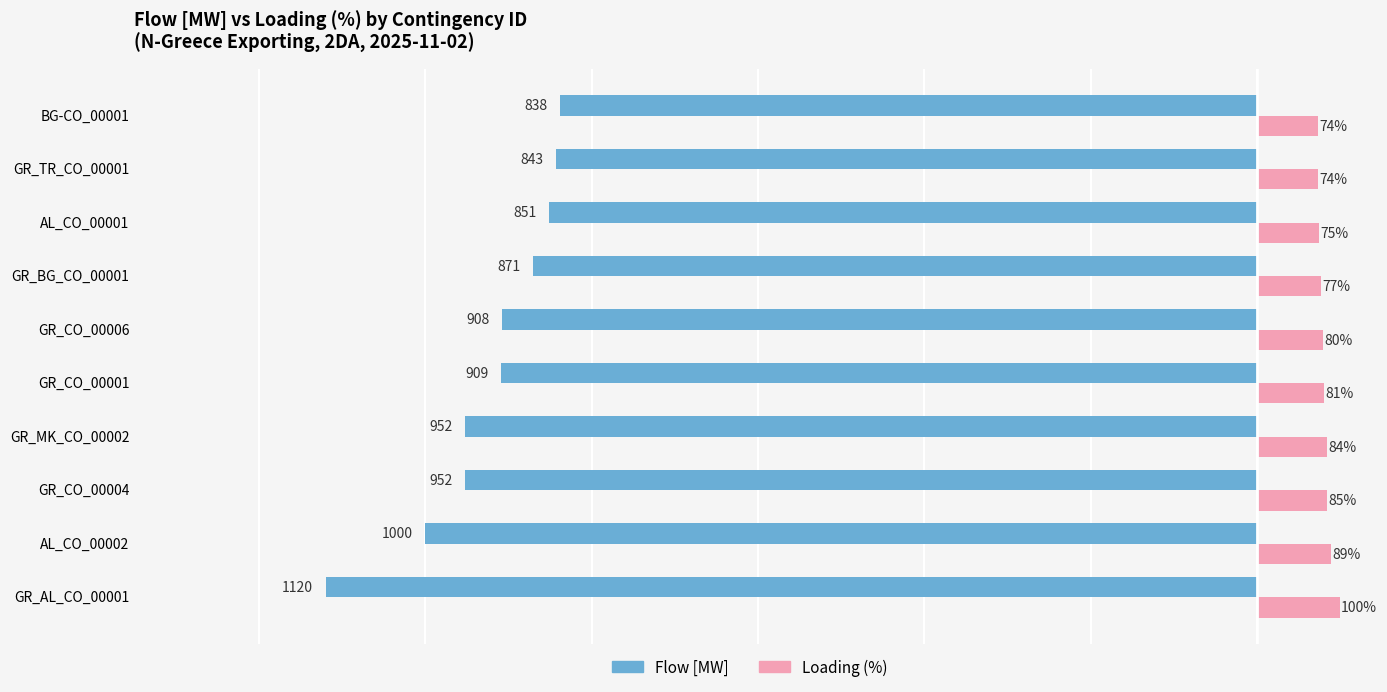

Which series changed the most between GR_AL_CO_00001 and GR_BG_CO_00001?

Flow [MW]